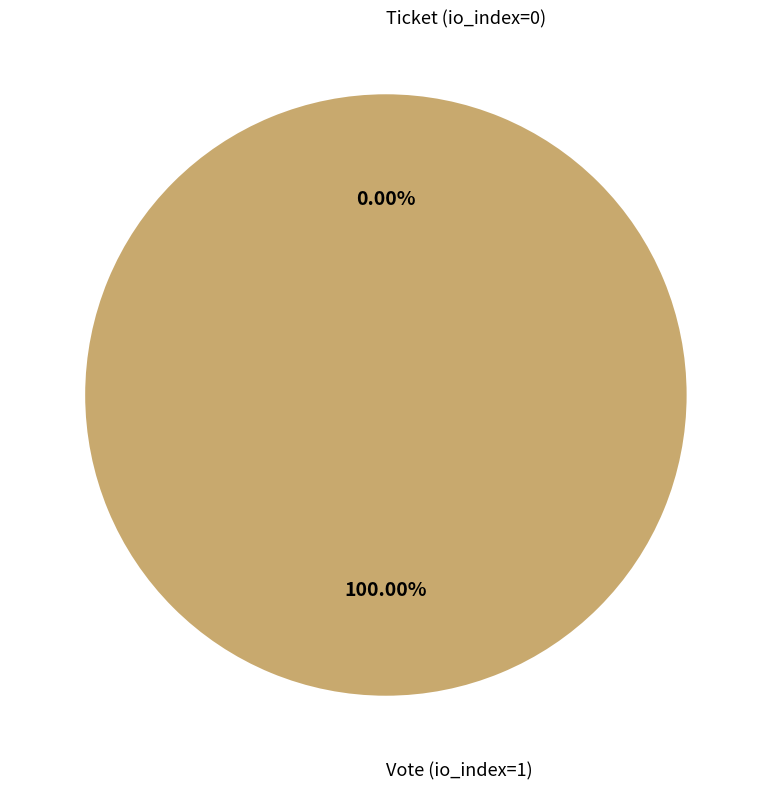

Which slice is the largest?

Vote (io_index=1)